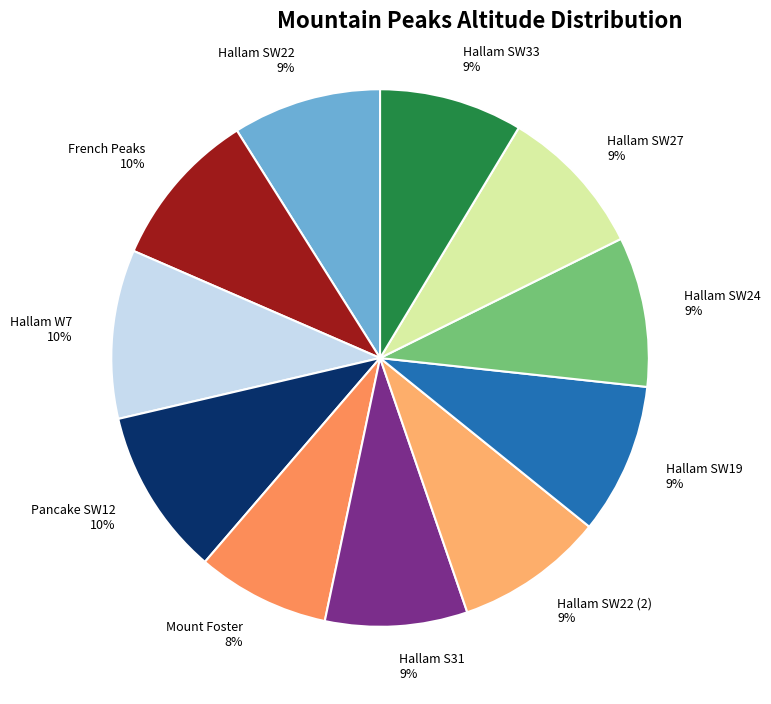

How many segments does this pie chart have?

11